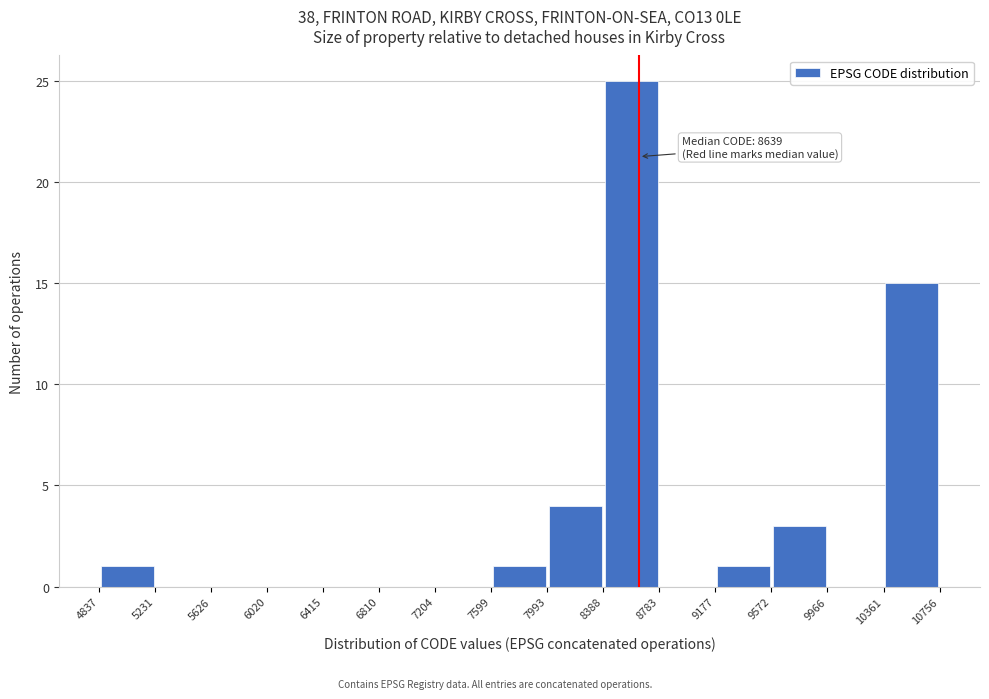

Over which range of the x-axis is the bar tallest?

8388 to 8783